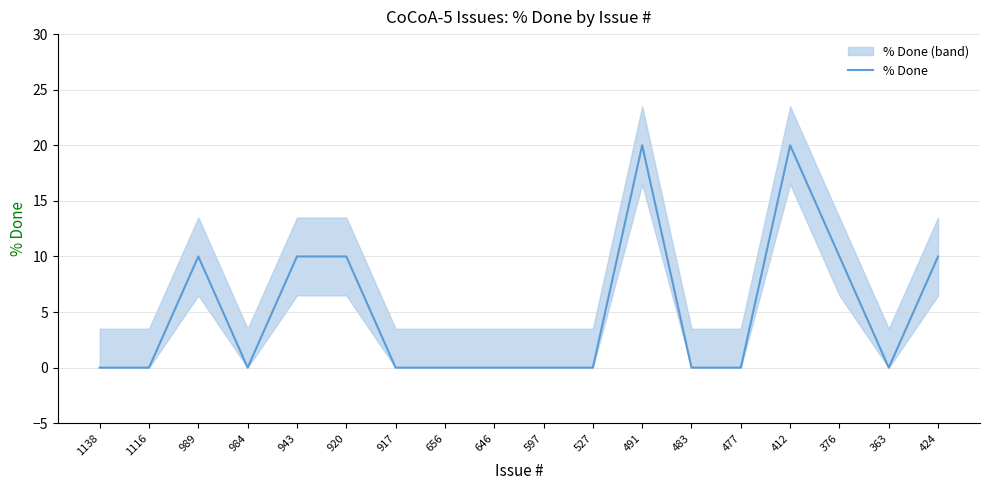

Does the chart have visible grid lines?

Yes